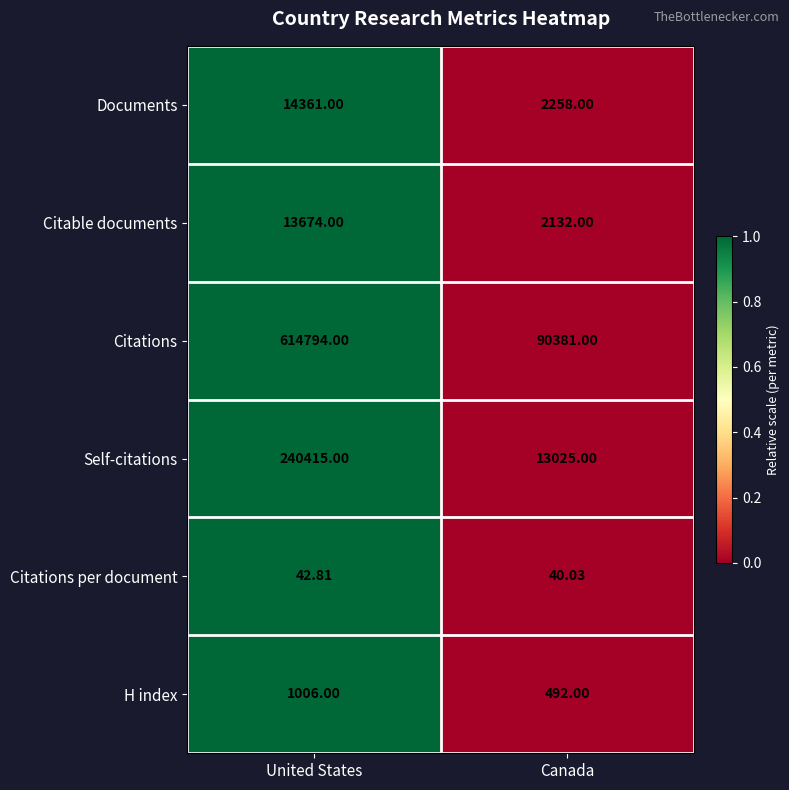

At which category does the chart reach its minimum across all series?

Canada